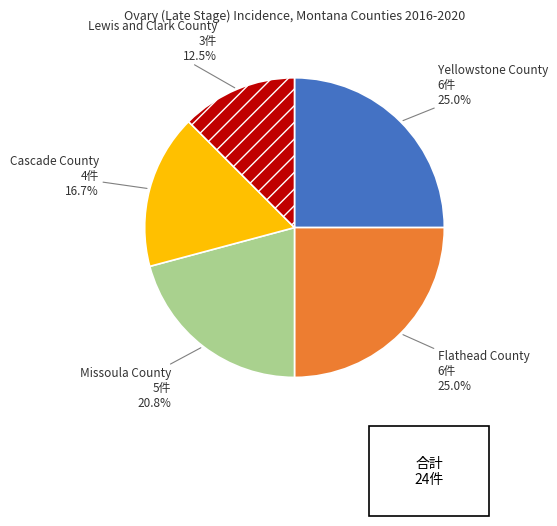

What is the ratio of the value at Missoula County to the value at Lewis and Clark County?

1.7